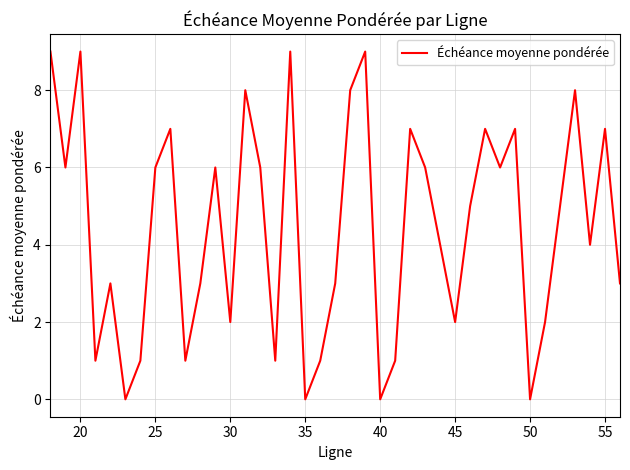

What is the difference between the maximum and minimum values?

9